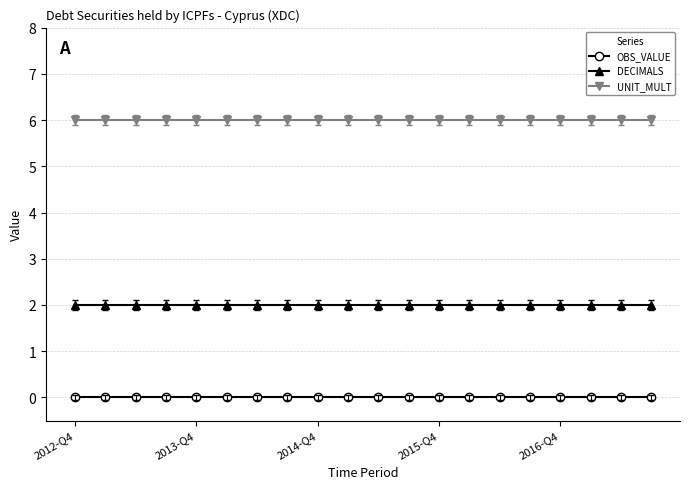

What is the sum of all UNIT_MULT values?

120